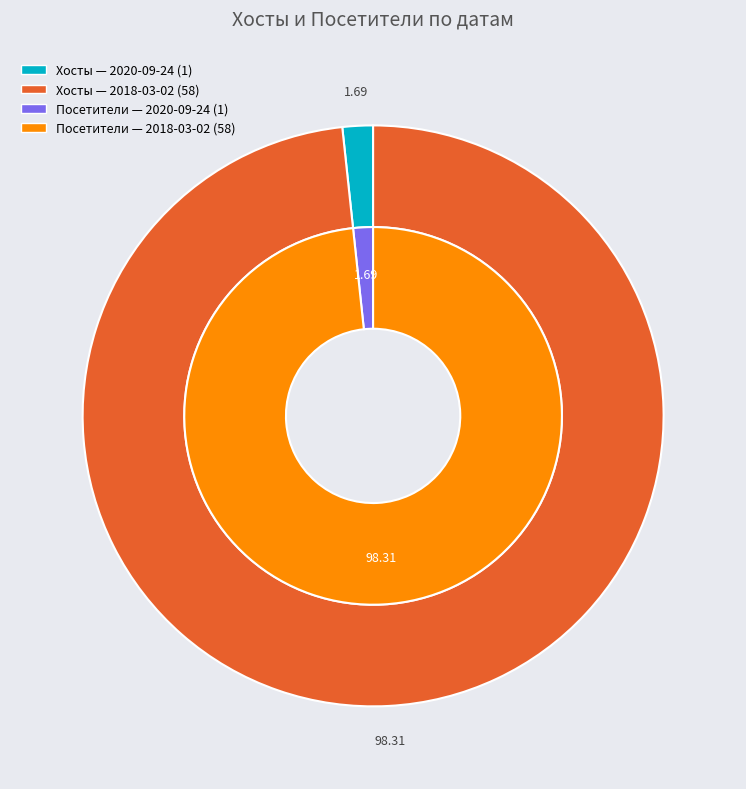

How many slices are in this pie chart?

2